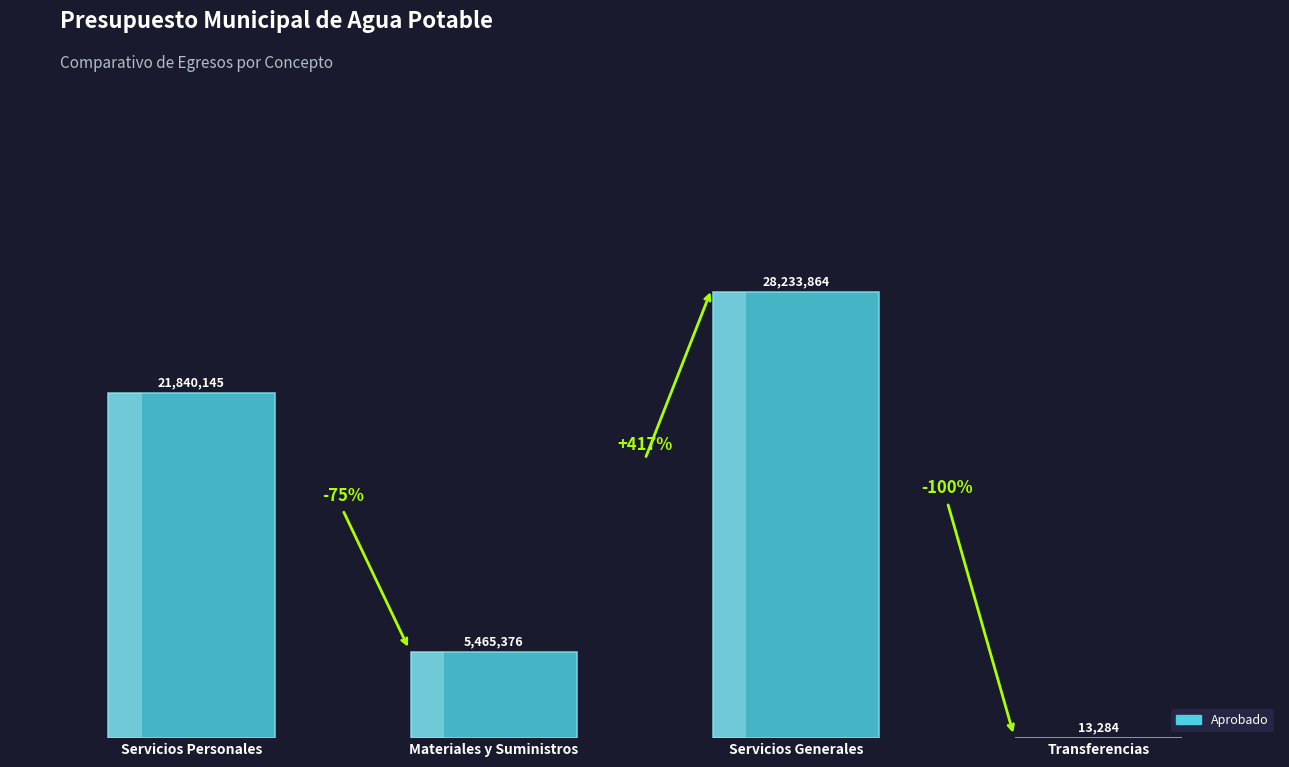

What is the label of the 2nd bar from the right?

Servicios Generales